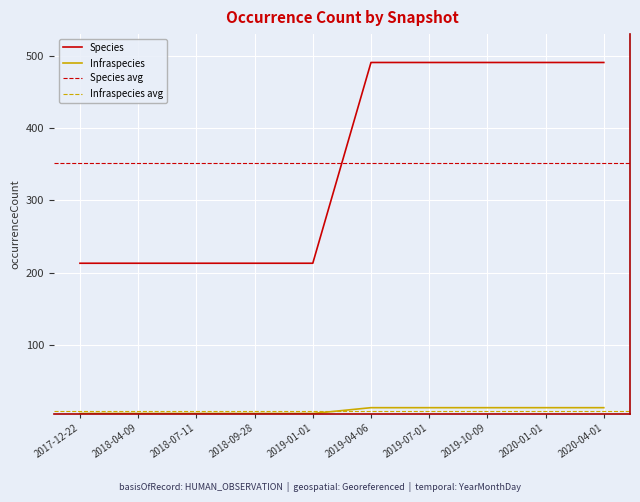

What is the difference between the maximum and second lowest values in the Infraspecies series?

8